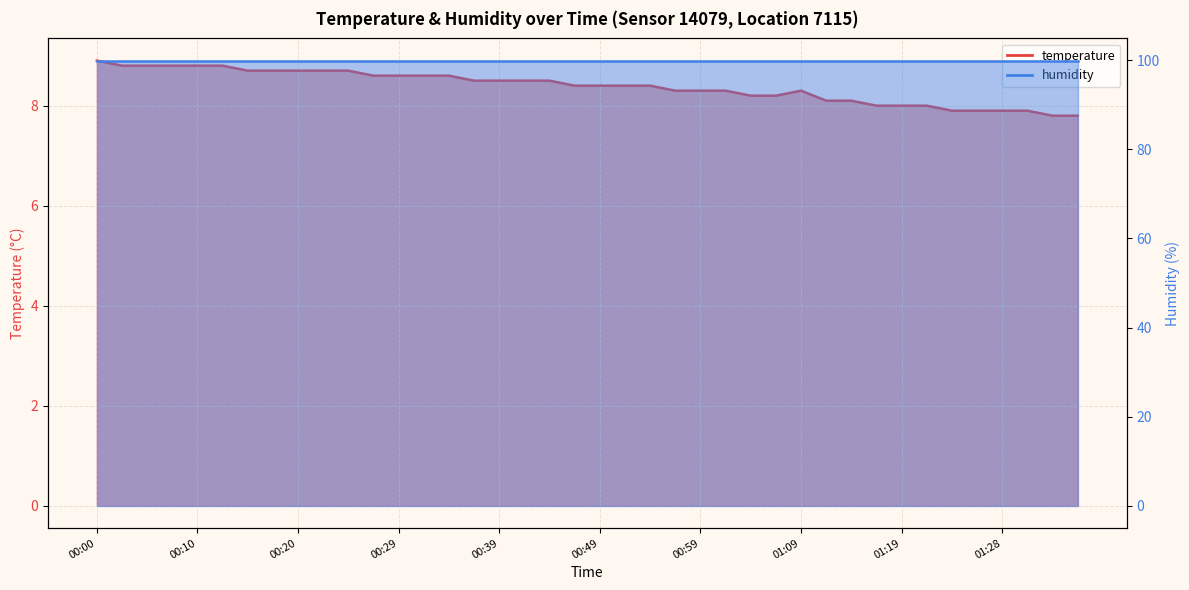

Where does the data first go above 8?

00:00